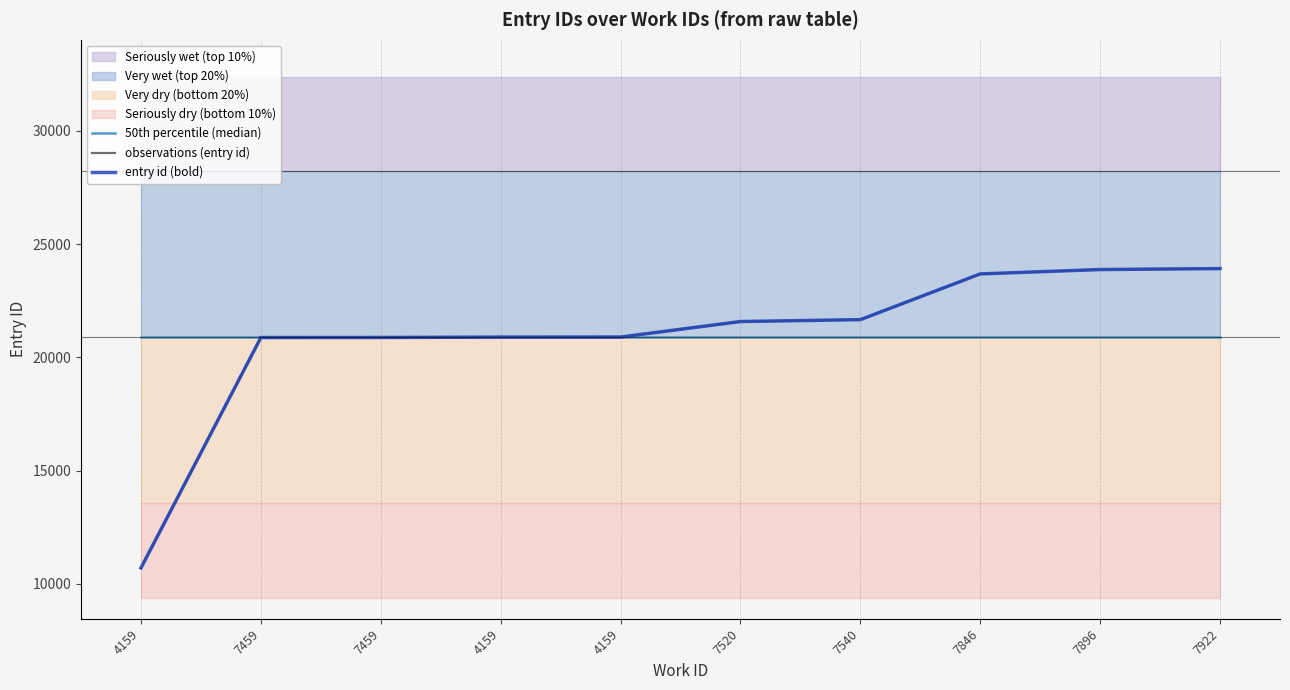

True or false: 50th percentile (median) has more than 1 interior local peaks.

False